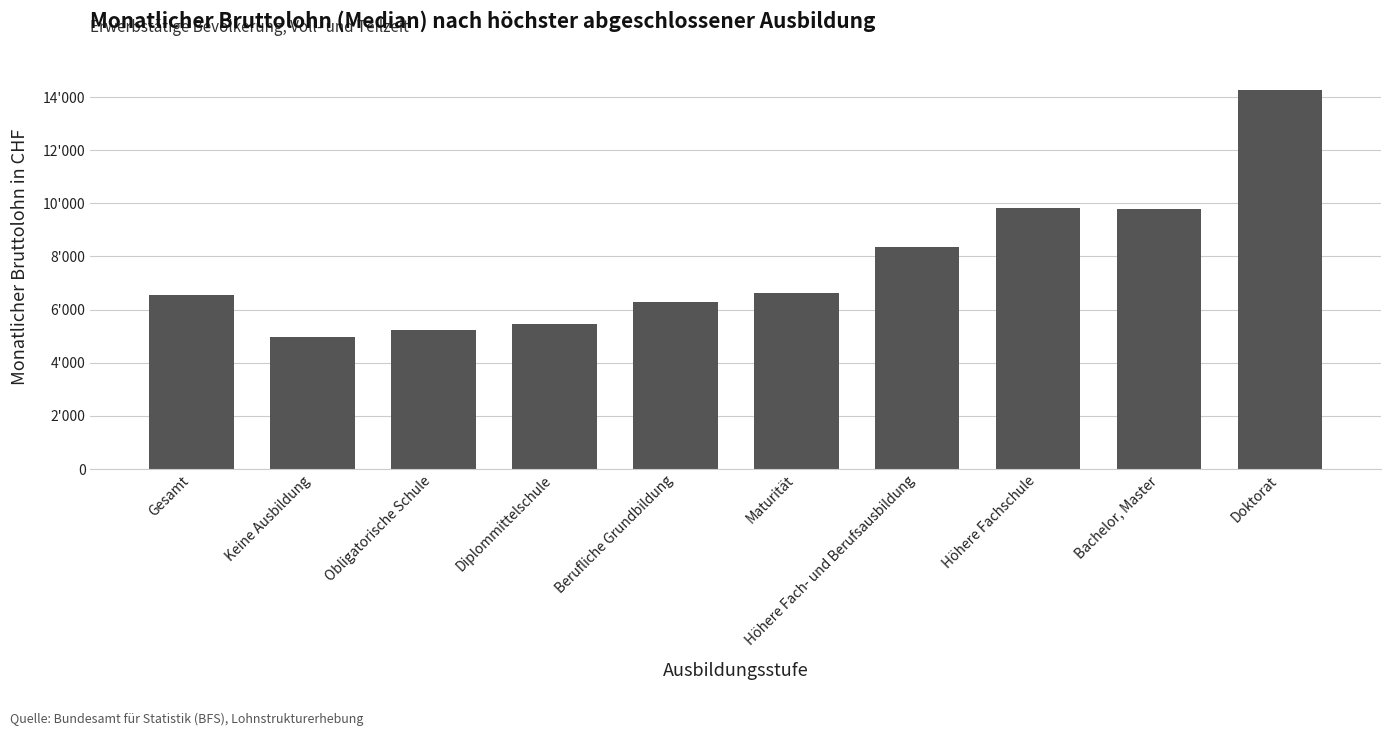

What is the label of the 5th bar from the right?

Maturität